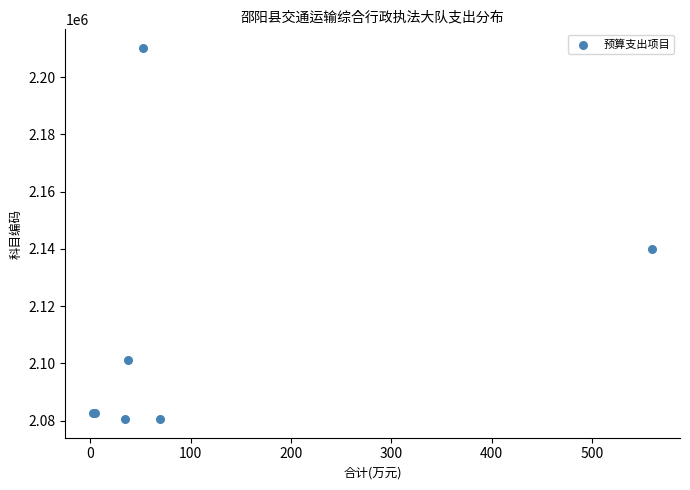

What Y value in the scatter plot is closest to 2145353?

2140101